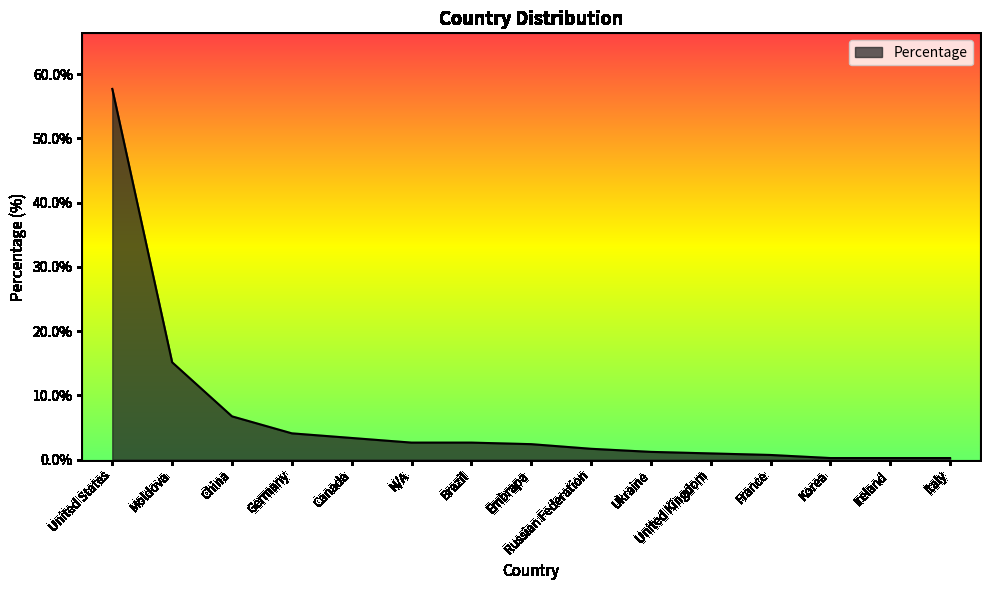

What is the sum of the values at Russian Federation and Embrapa?

4.1